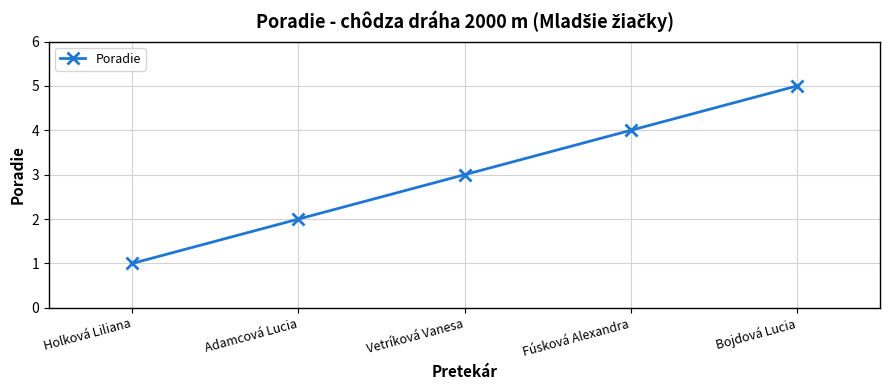

At which category does the chart reach its peak across all series?

Bojdová Lucia